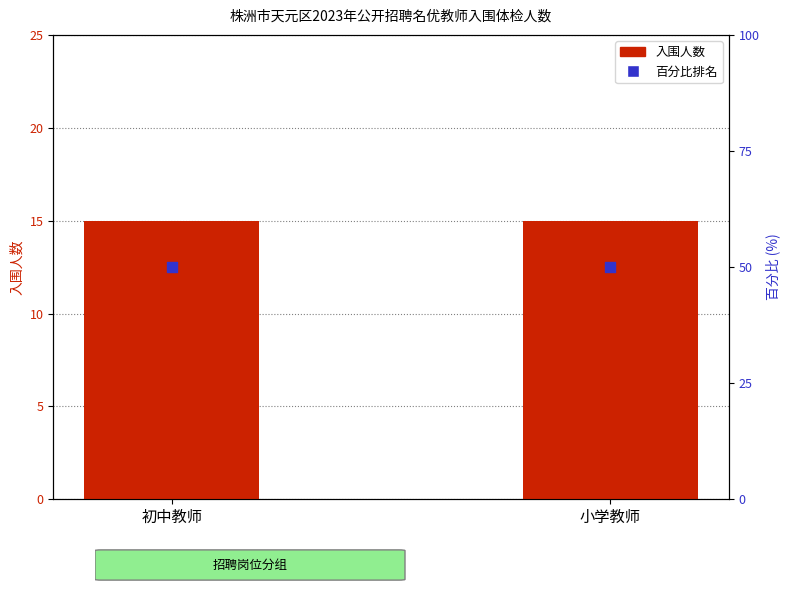

Which series has the widest spread of Y values?

入围人数